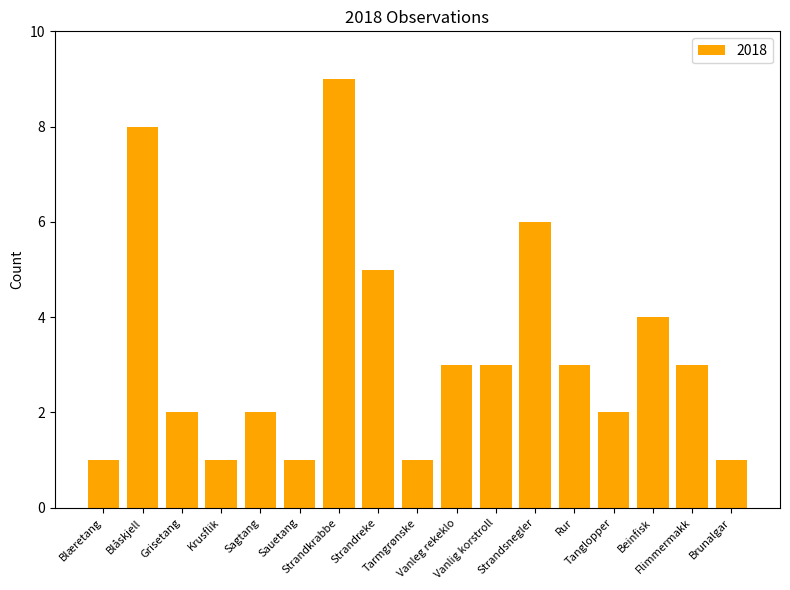

What is the greatest value displayed?

9